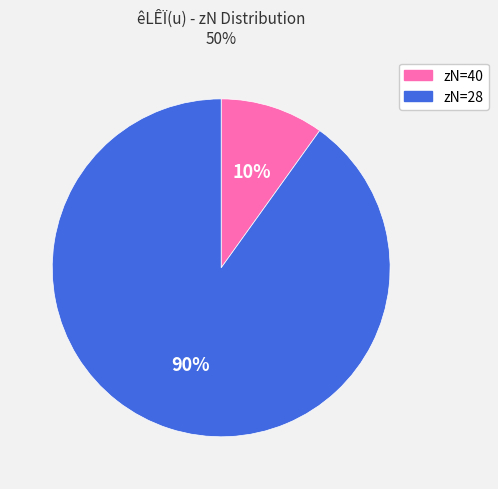

How many segments does this pie chart have?

2